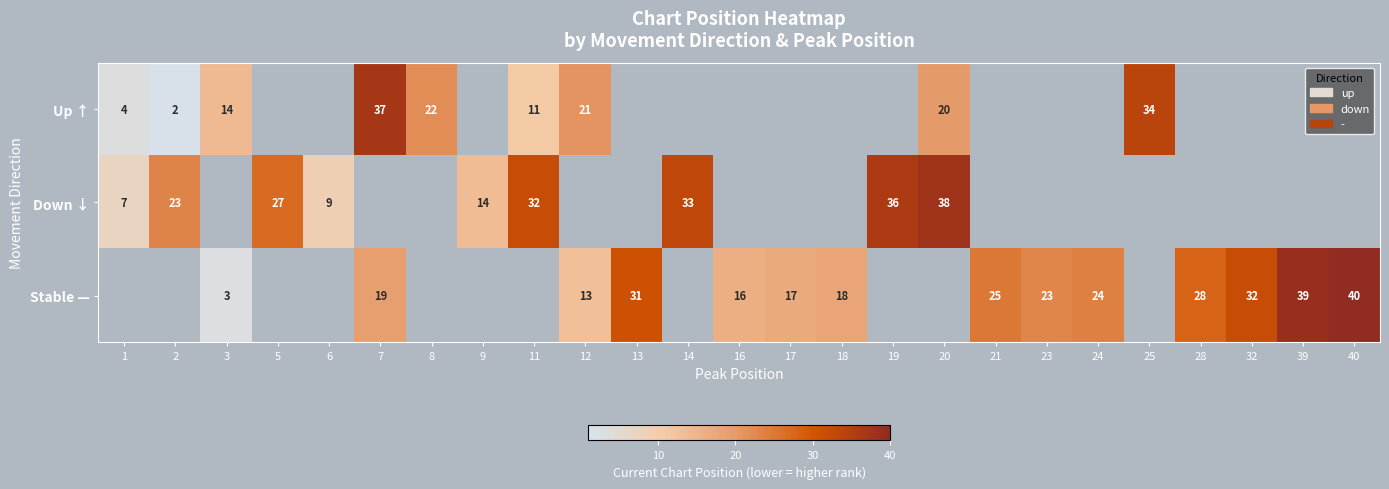

At how many categories does at least one series exceed 28?

10